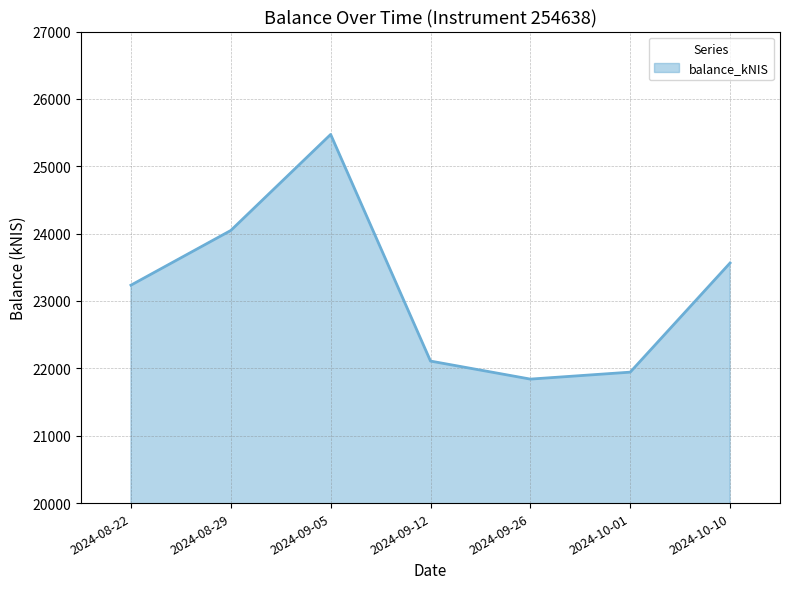

Where is the first local maximum?

2024-09-05